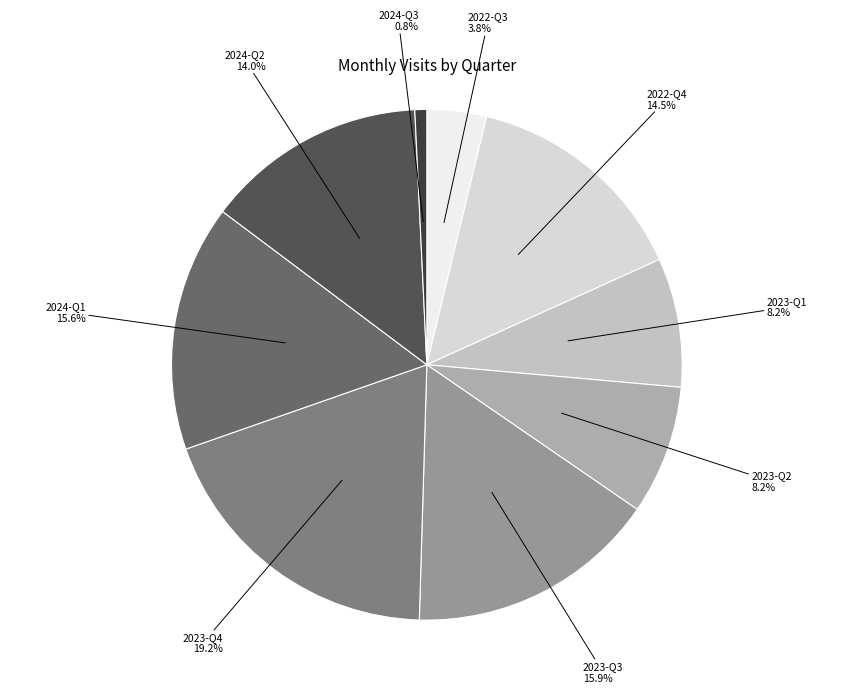

What is the largest slice in the pie chart?

2023-Q4